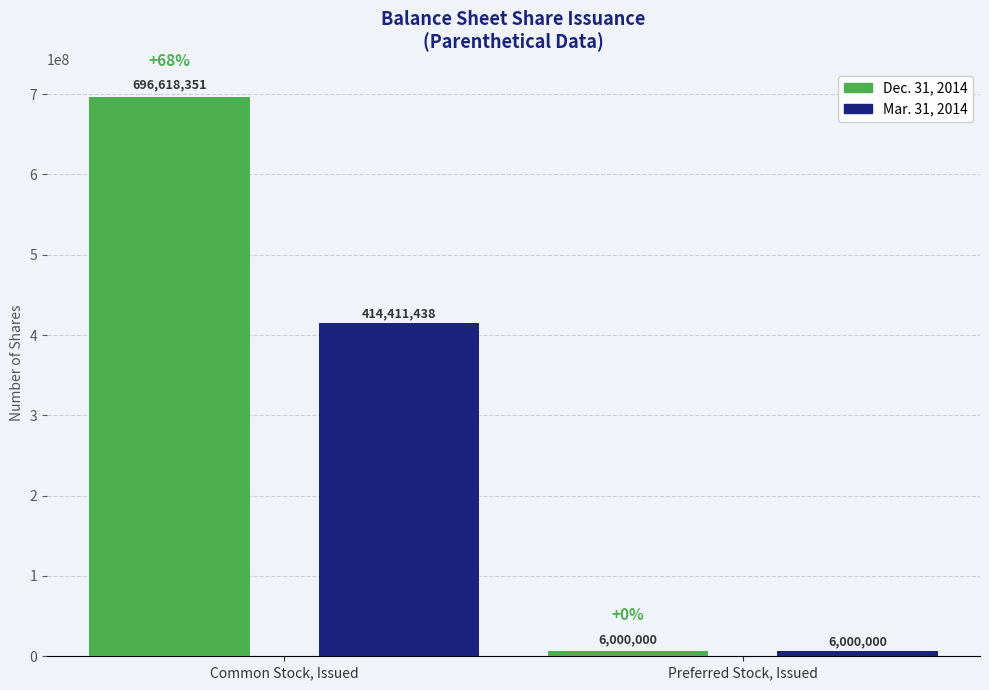

What is the minimum value for Mar. 31, 2014?

6000000